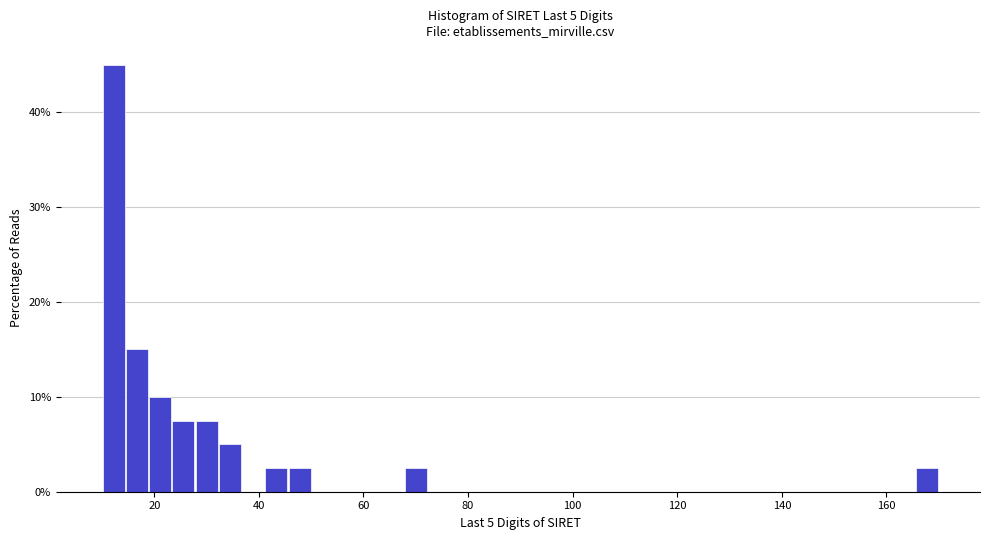

Read against the x-axis, roughly where is the centre of the tallest bar?

12